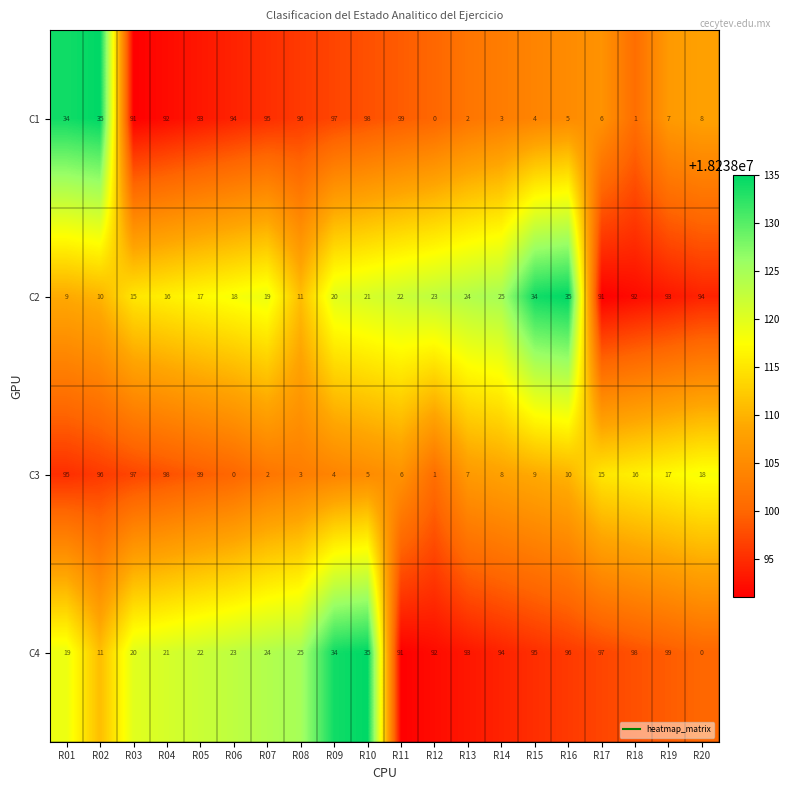

At R11, list the series in order from smallest to largest.

C3, C2, C4, C1